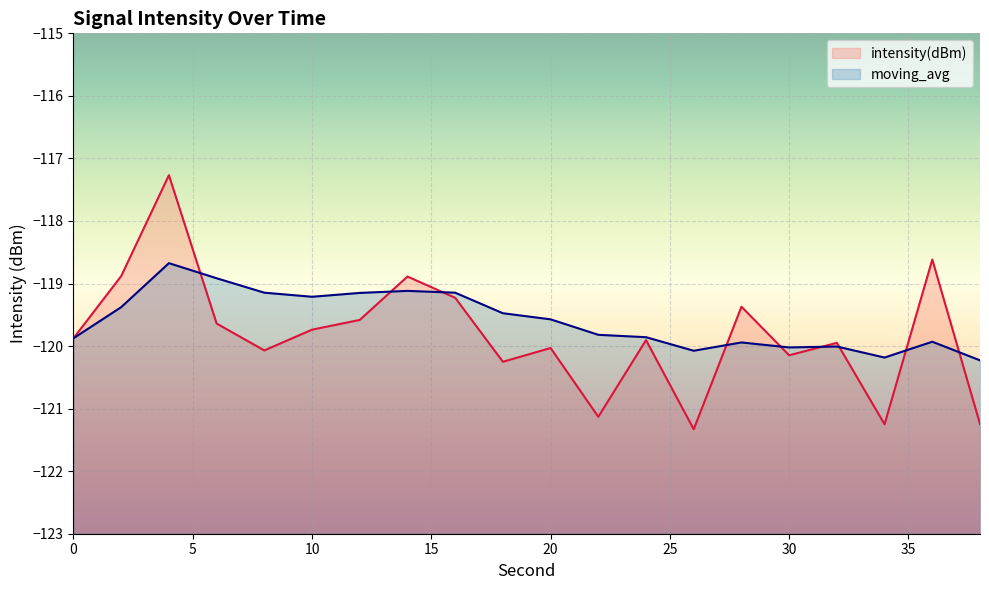

What is the sum of all moving_avg values?

-2391.7